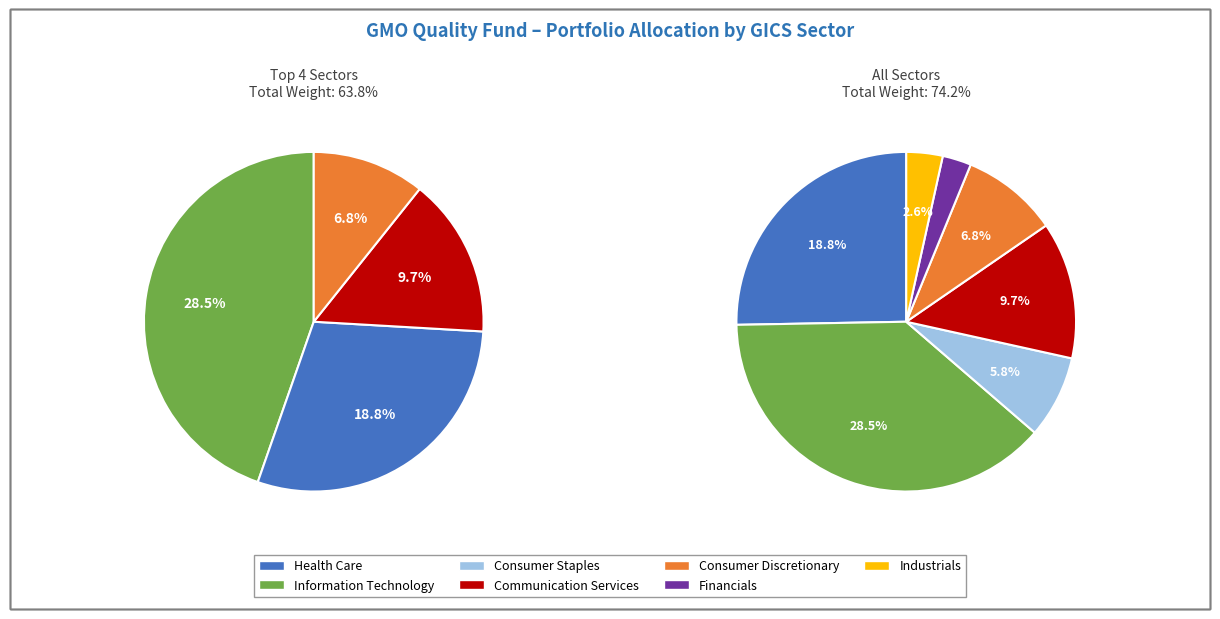

How many segments does this pie chart have?

7